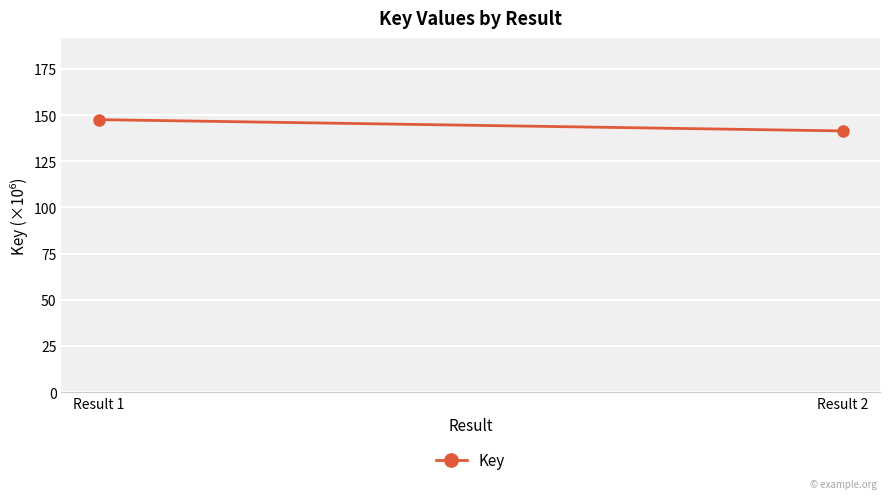

Reading left to right, what are all the values shown in this chart?

Result 1=147.5	Result 2=141.4